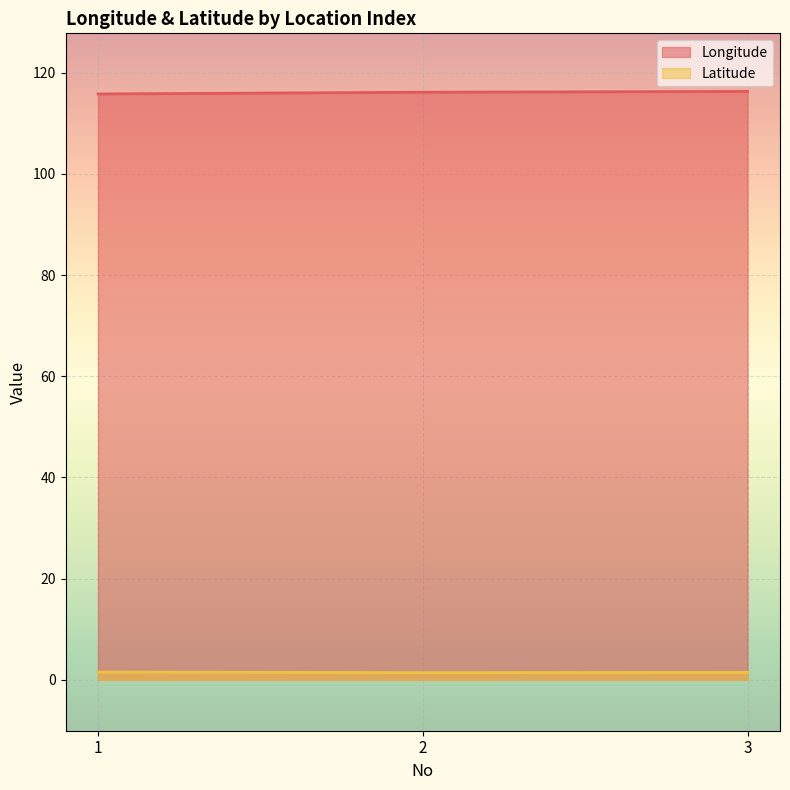

What value does the Latitude series have at 3?

1.5